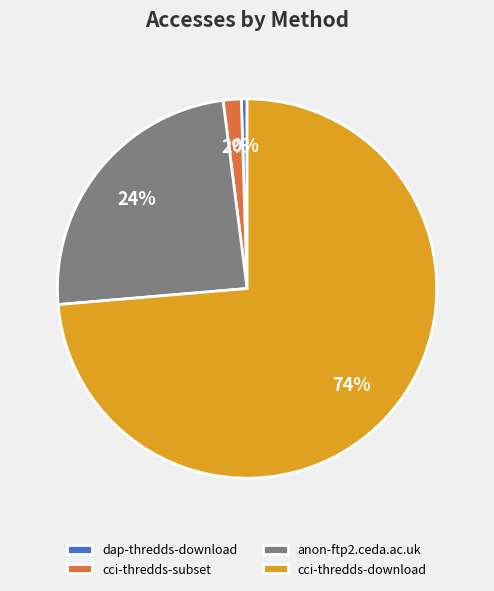

Count the number of slices in the pie.

4